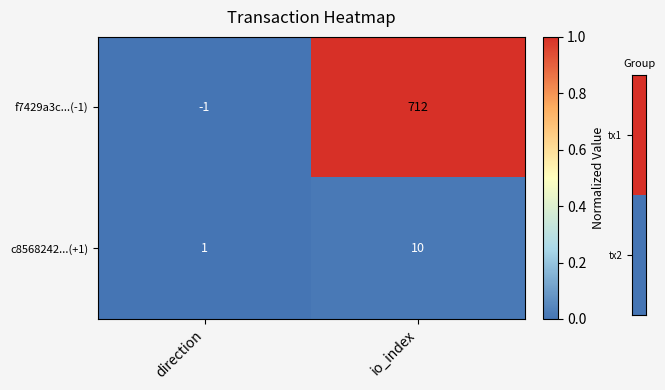

Where is f7429a3c...(-1) nearest to the value 355?

direction